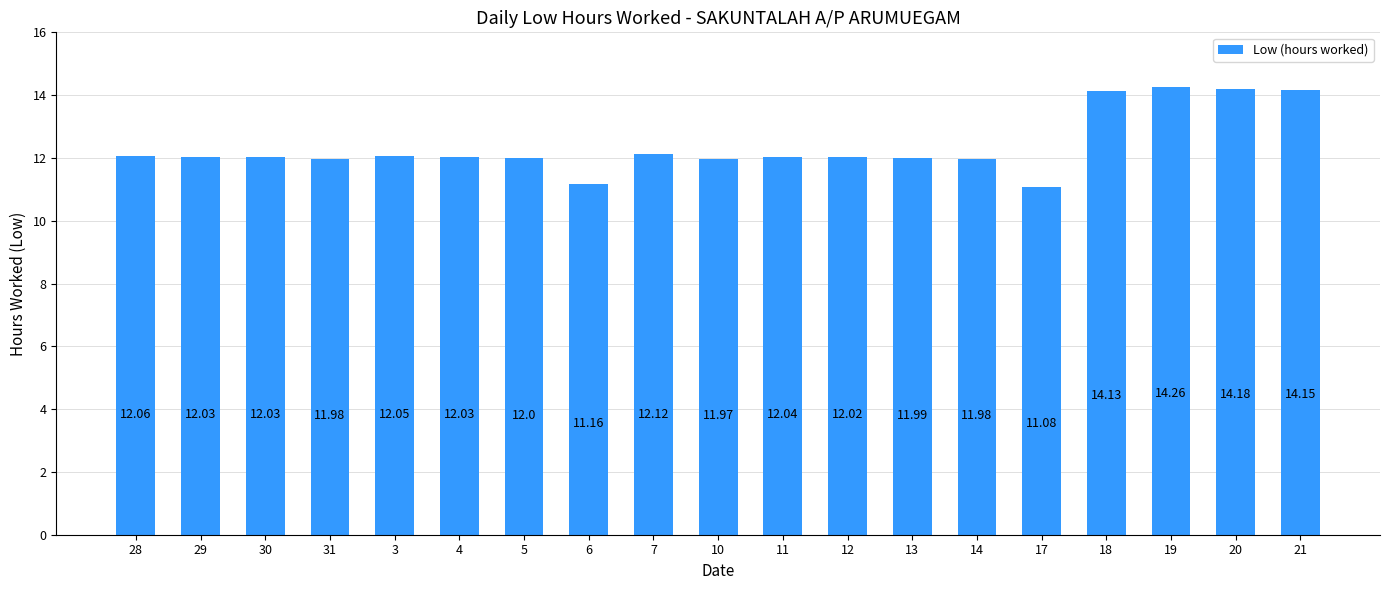

What is the maximum value shown in the chart?

14.3